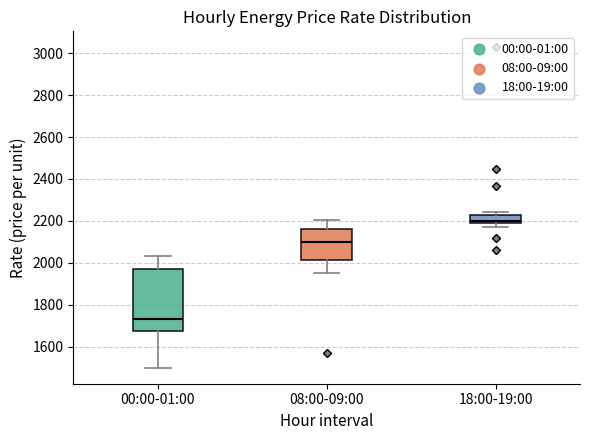

Which box is the tallest, from its lower edge to its upper edge?

00:00-01:00